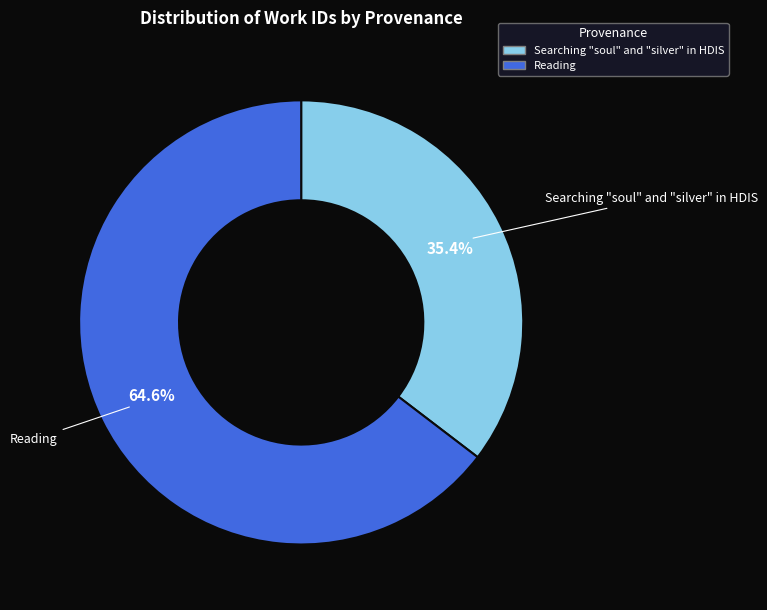

What is the largest slice in the pie chart?

Reading